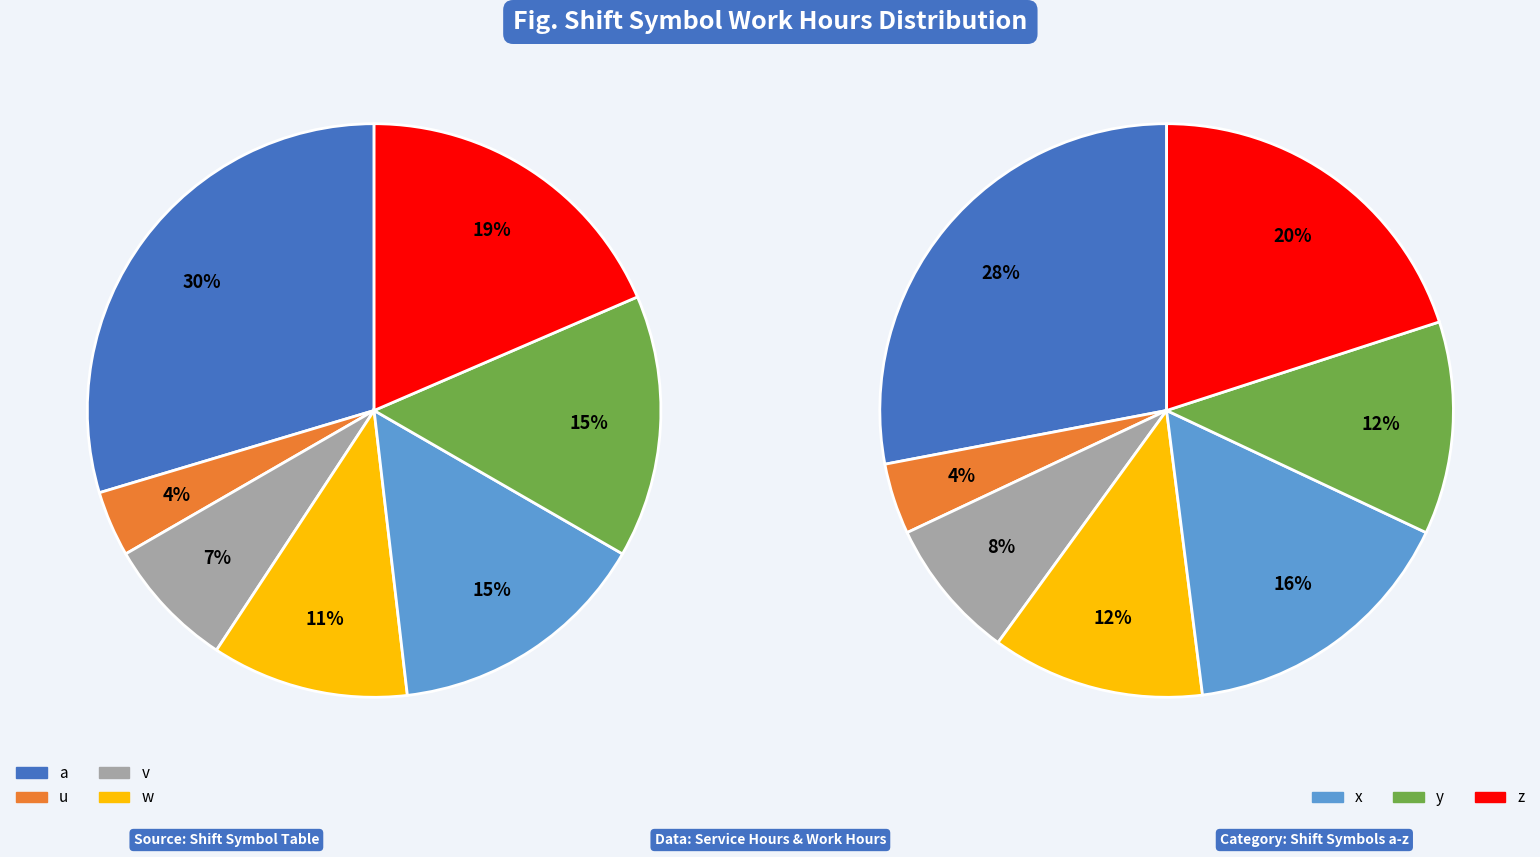

Does any single category account for the majority?

No